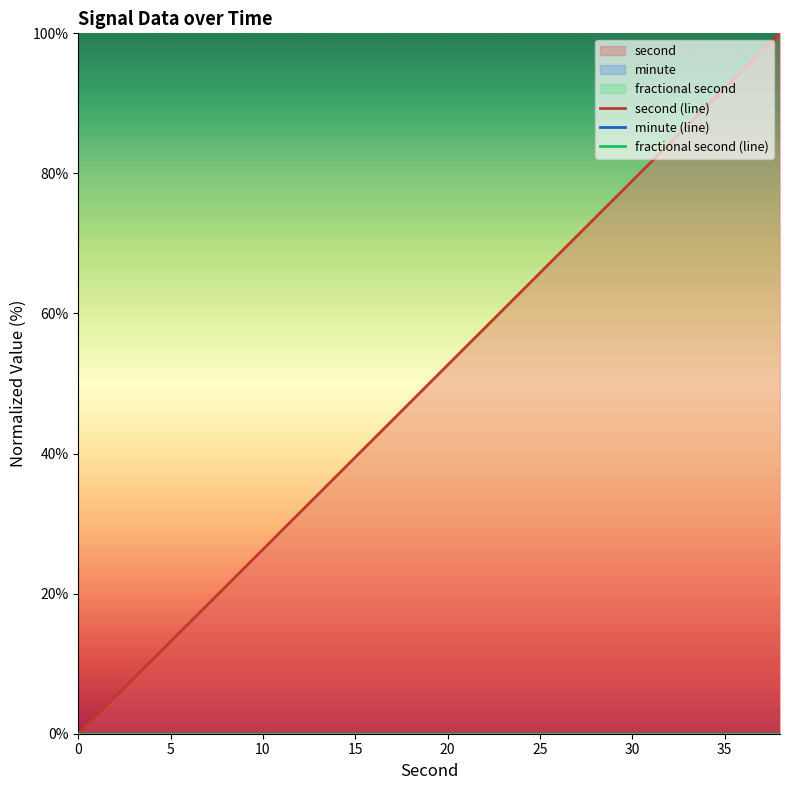

How many lines are shown in the chart?

3